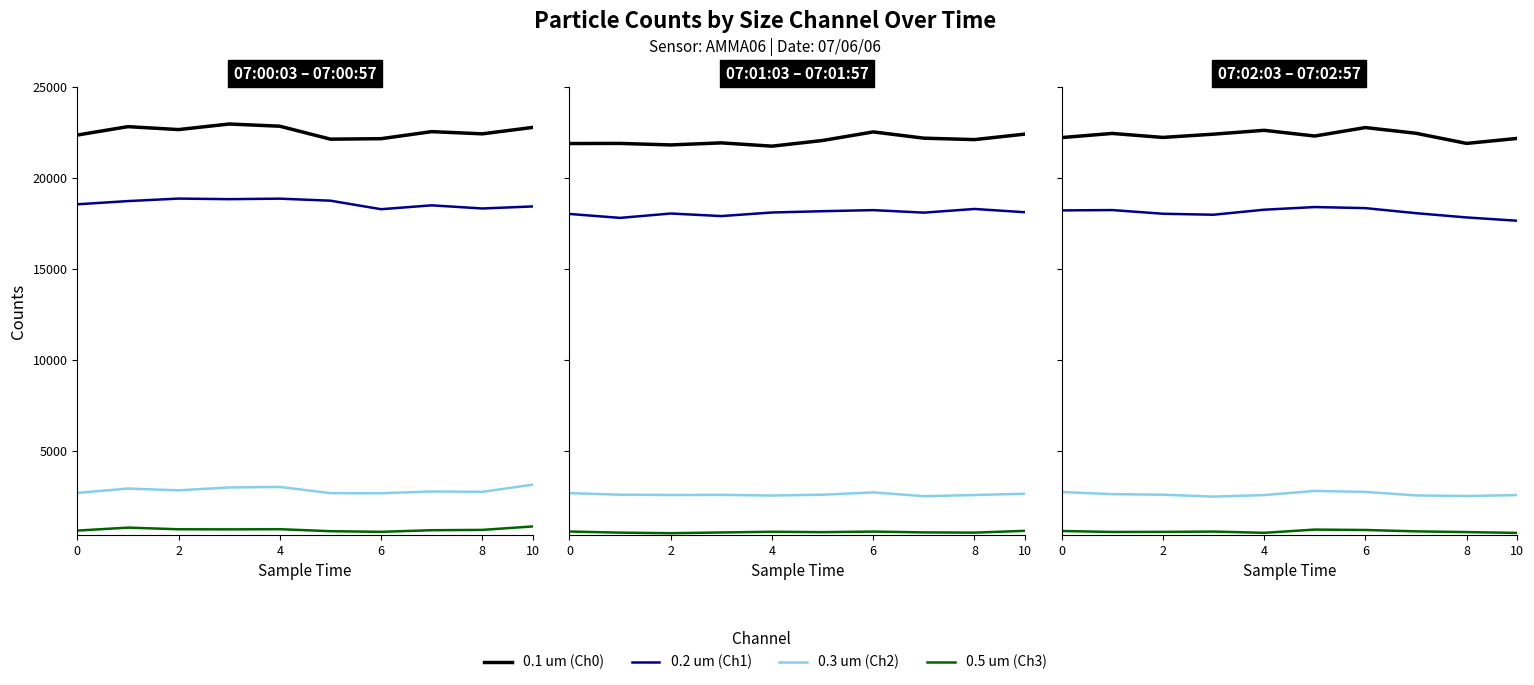

What are all the series names shown in the legend?

0.1 um (Ch0), 0.2 um (Ch1), 0.3 um (Ch2), 0.5 um (Ch3)